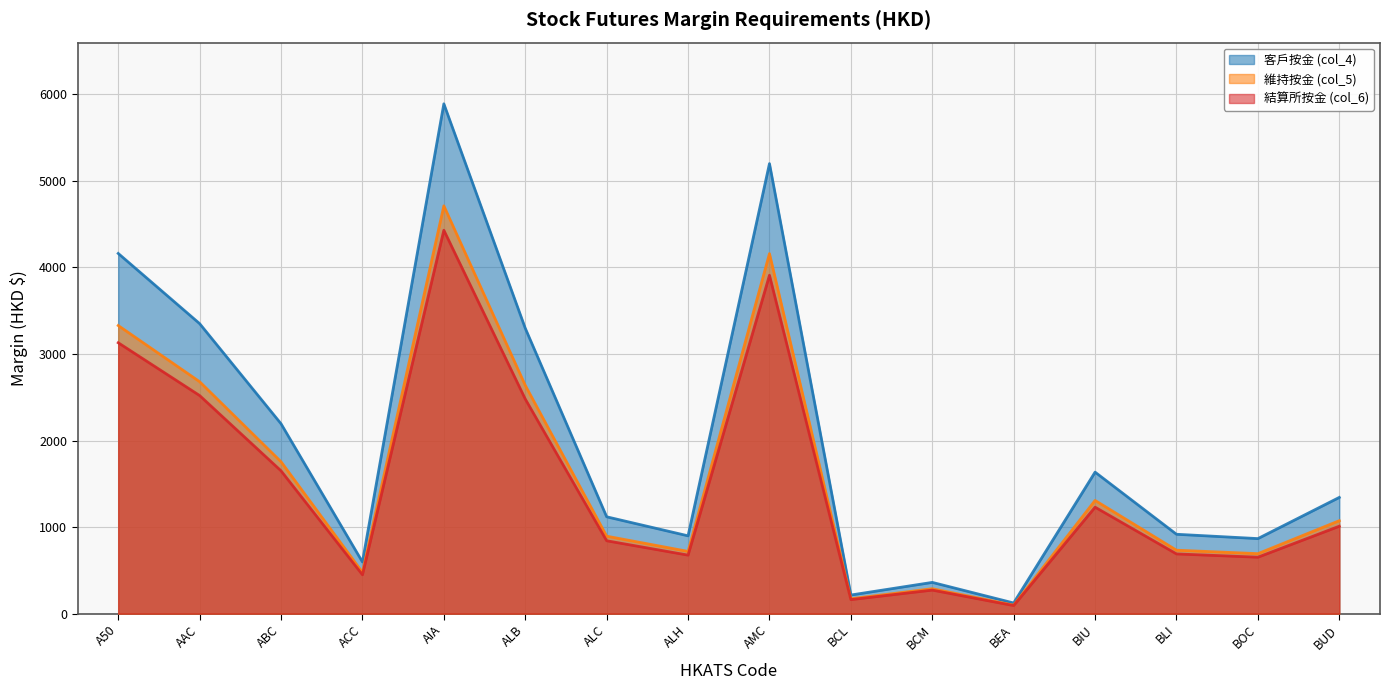

Reading right to left, transcribe all the data shown in this chart.

客戶按金 (col_4): 1343	867	917	1635	123	361	215	5200	899	1119	3298	5891	597	2194	3351	4162
維持按金 (col_5): 1074	693	733	1308	98	288	172	4160	719	895	2638	4712	477	1755	2680	3329
結算所按金 (col_6): 1010	652	690	1230	93	272	162	3910	676	842	2480	4430	449	1650	2520	3130